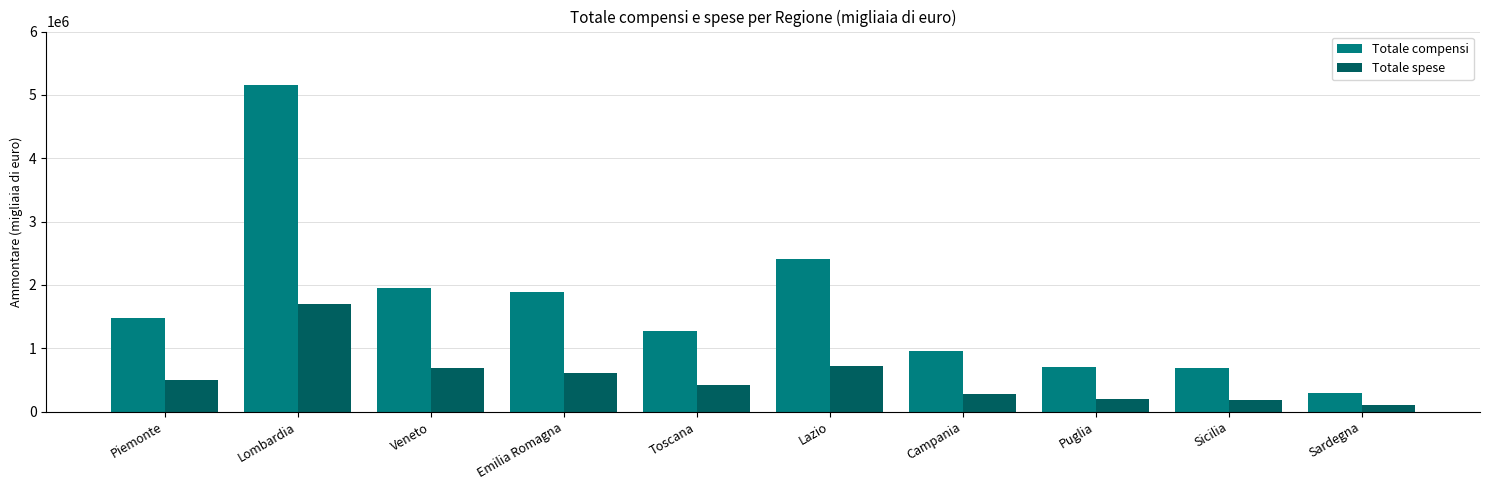

The Totale compensi series shows 1886316 at Emilia Romagna. True or false?

True